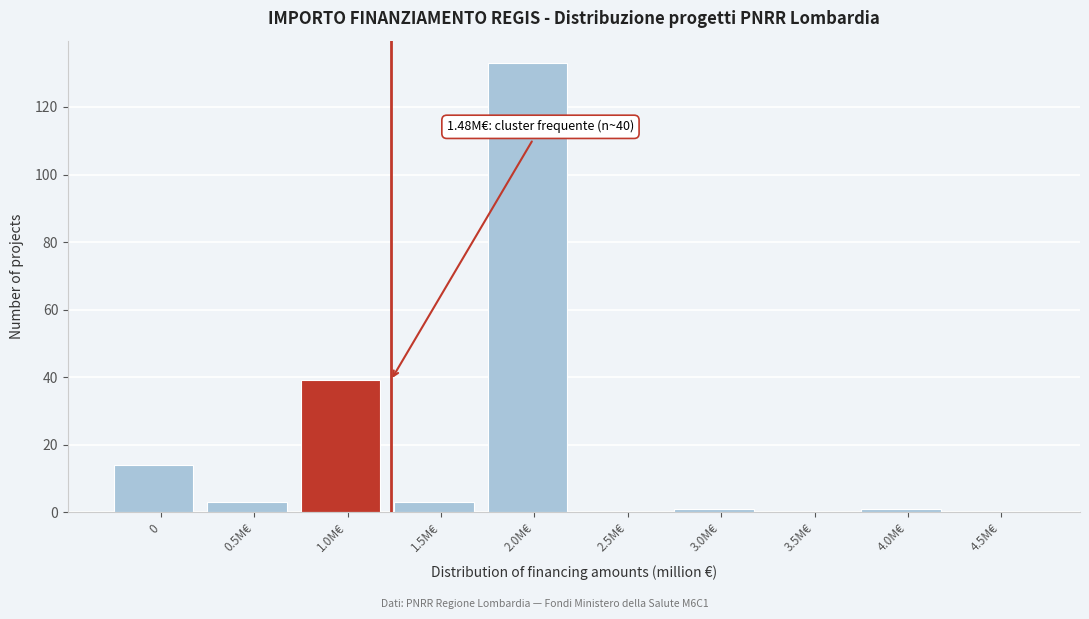

Reading left to right, list all the values displayed in this chart.

0=14	0.5M€=3	1.0M€=39	1.5M€=3	2.0M€=133	2.5M€=0	3.0M€=1	3.5M€=0	4.0M€=1	4.5M€=0